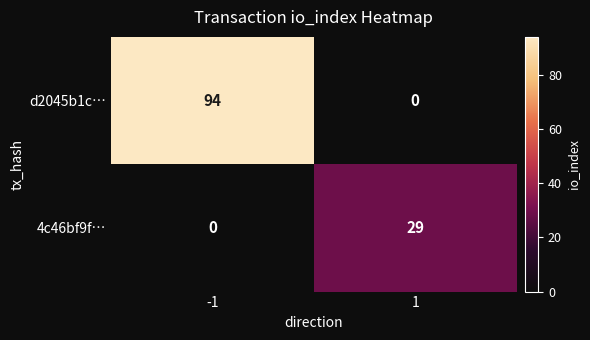

What is the difference between the maximum and minimum values in the d2045b1c… series?

94